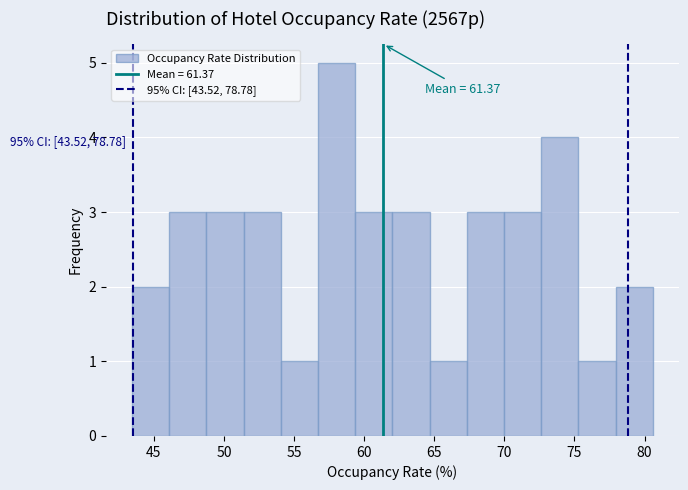

Which range on the x-axis has the tallest bar?

56.5 to 59.5